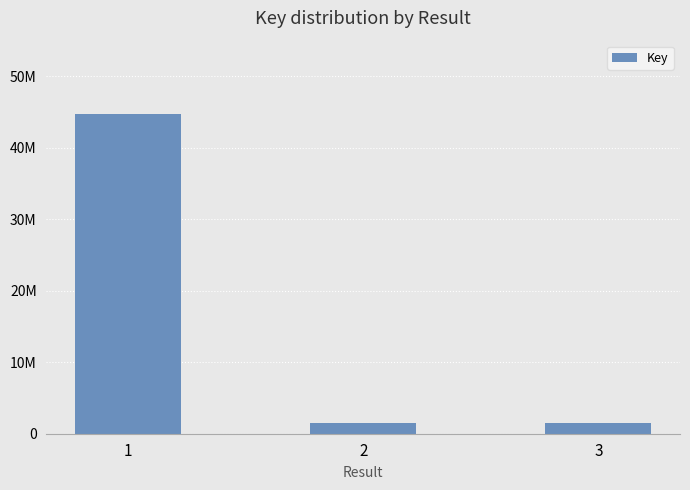

What value does the data have at 1, to the nearest 100?

44695300